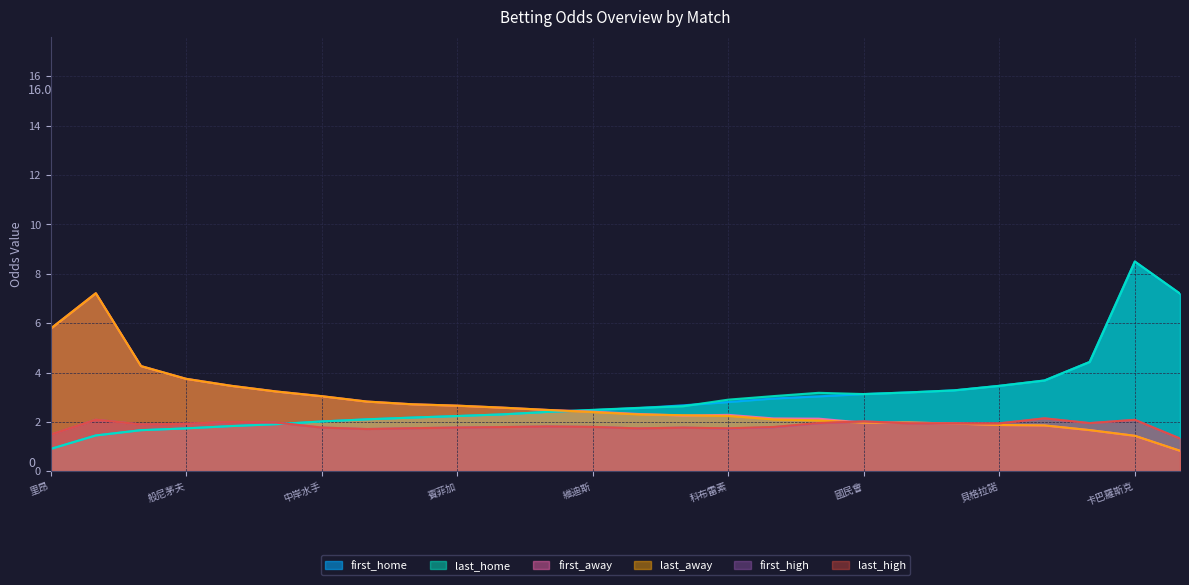

Read the first_home value at 樸茨茅夫.

2.2